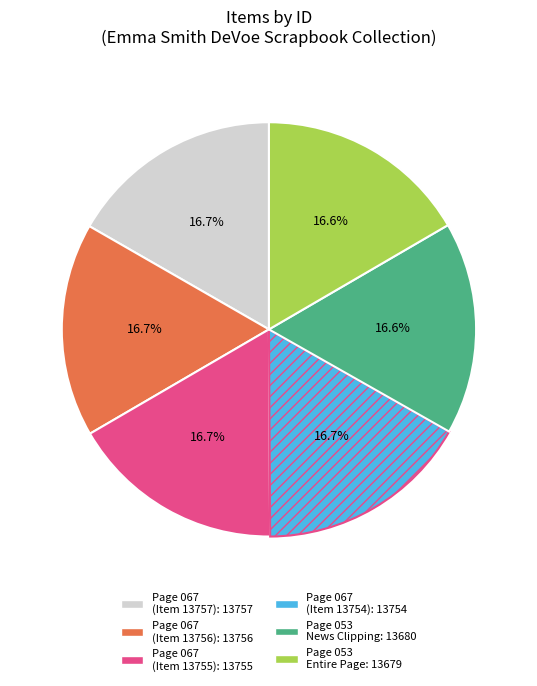

Combined, what portion of the pie is Page 053 News Clipping: 13680 and Page 053 Entire Page: 13679?

33.2%